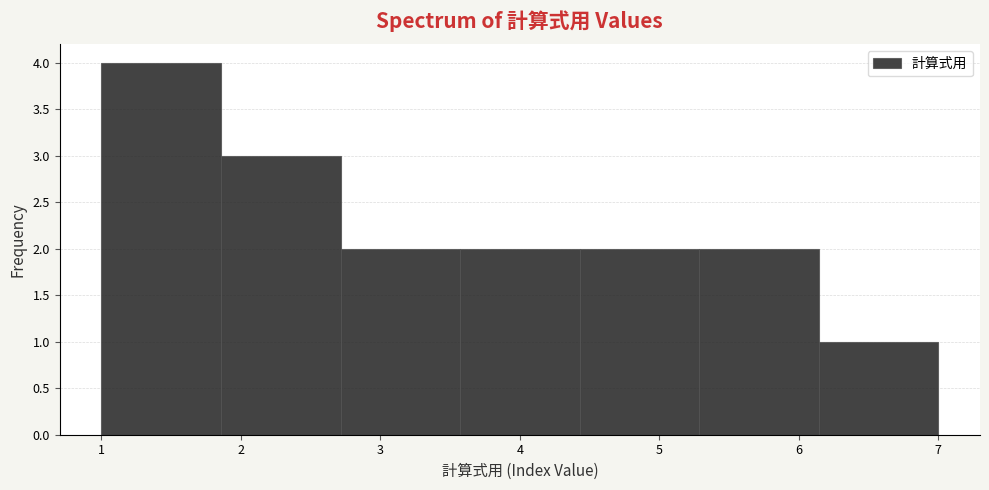

Reading left to right, transcribe this chart: for each bar, give the range it covers on the x-axis and its height. Neither the bar edges nor the heights are printed on the chart, so give them approximately, as read against the axes.

1.0 to 1.9: 4
1.9 to 2.7: 3
2.7 to 3.6: 2
3.6 to 4.4: 2
4.4 to 5.3: 2
5.3 to 6.1: 2
6.1 to 7.0: 1